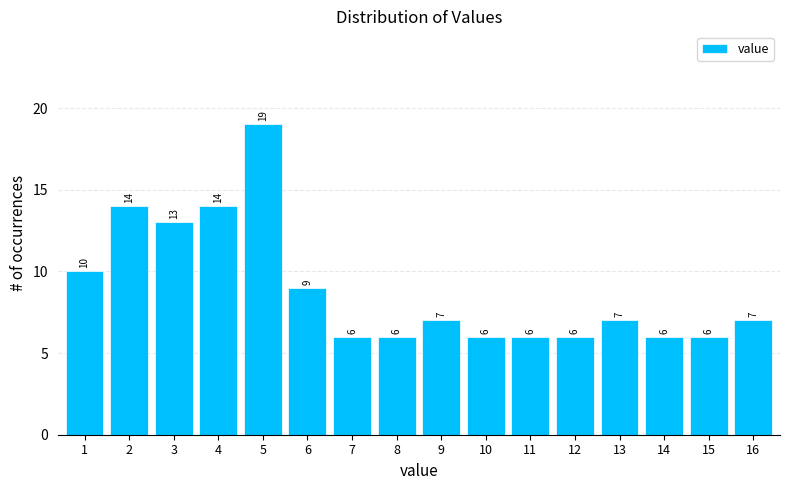

Reading left to right, list all the values displayed in this chart.

1=10	2=14	3=13	4=14	5=19	6=9	7=6	8=6	9=7	10=6	11=6	12=6	13=7	14=6	15=6	16=7